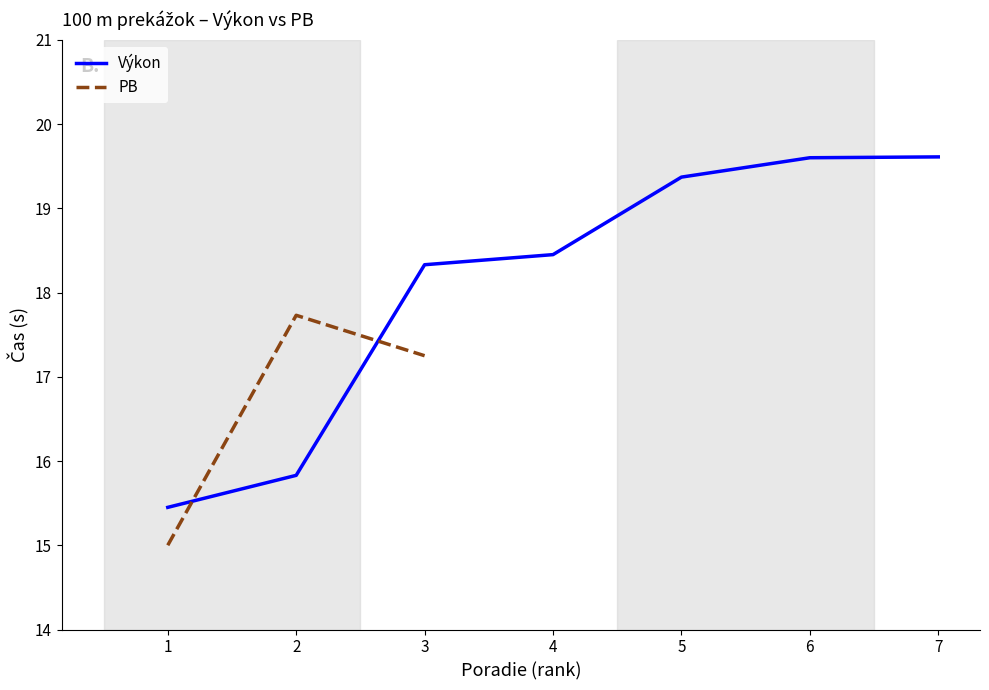

Between 5 and 2, which is larger?

5